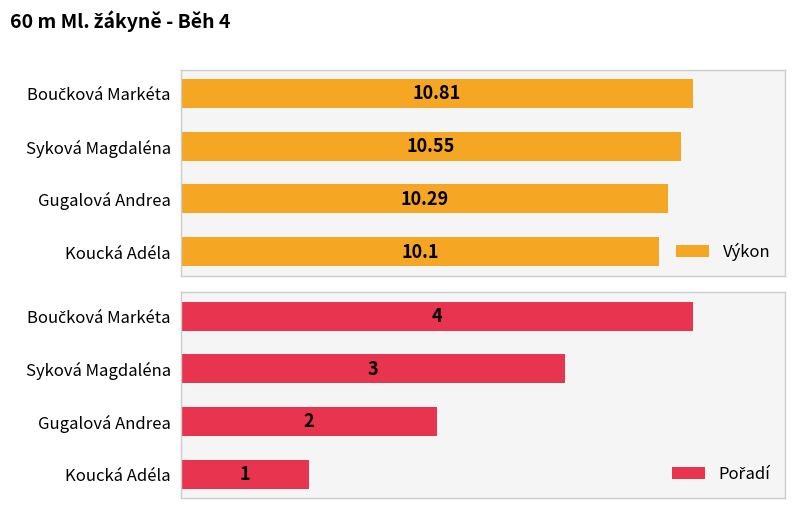

Where is Výkon nearest to the value 10?

Koucká Adéla